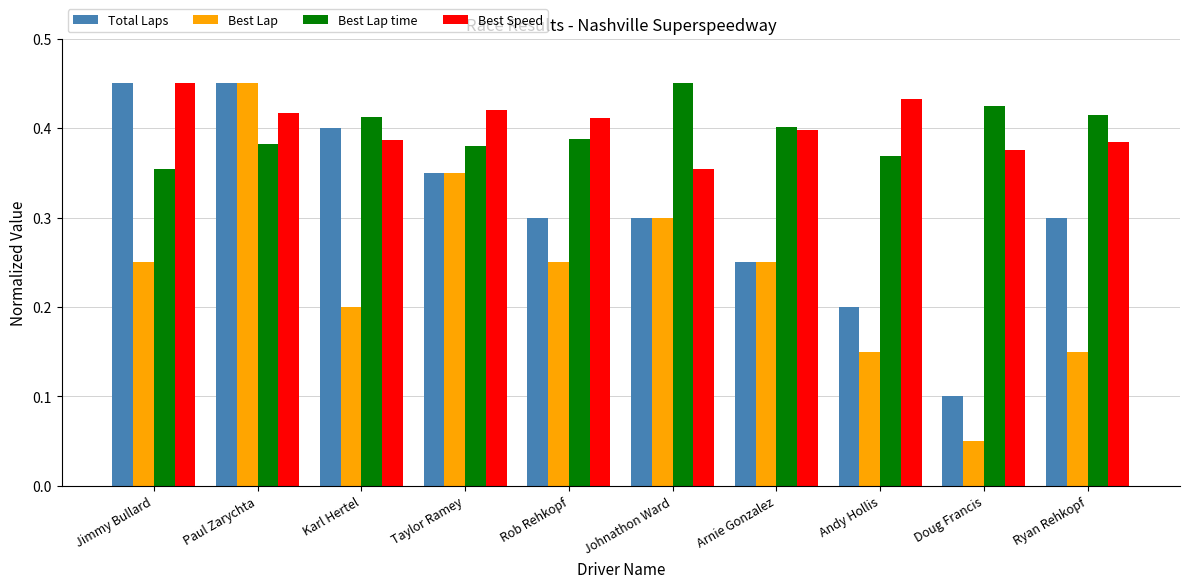

Between Taylor Ramey and Ryan Rehkopf, which series saw the biggest shift?

Best Lap